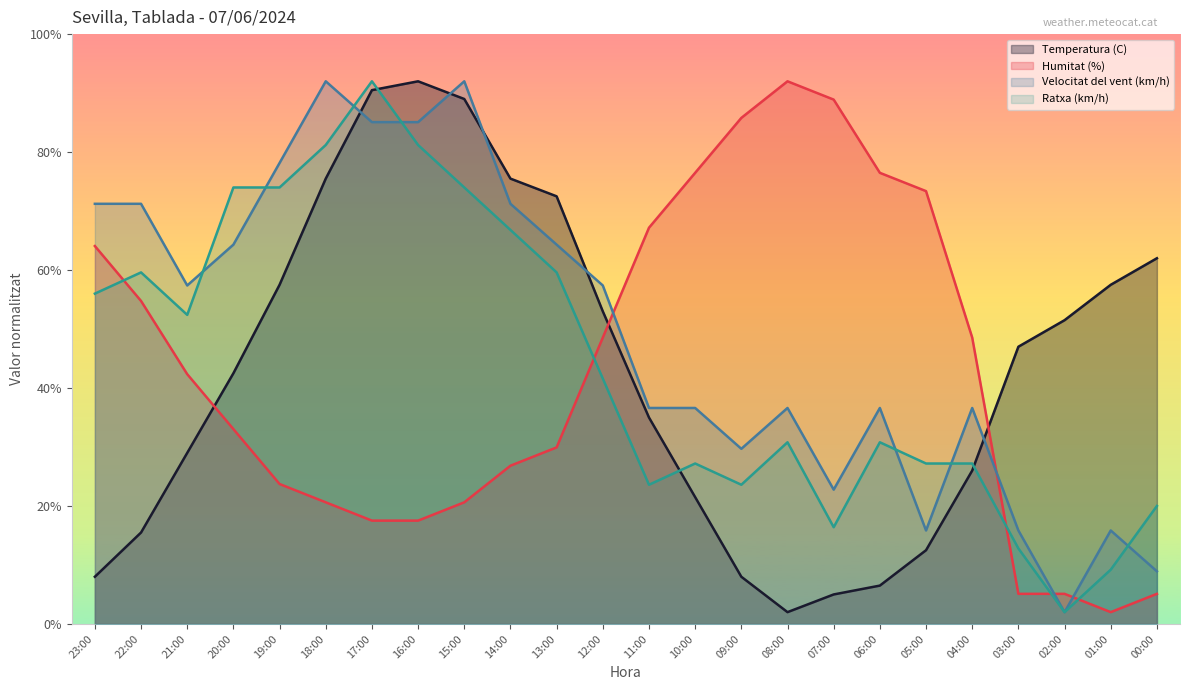

True or false: Humitat (%) and Temperatura (C) intersect in this chart.

True